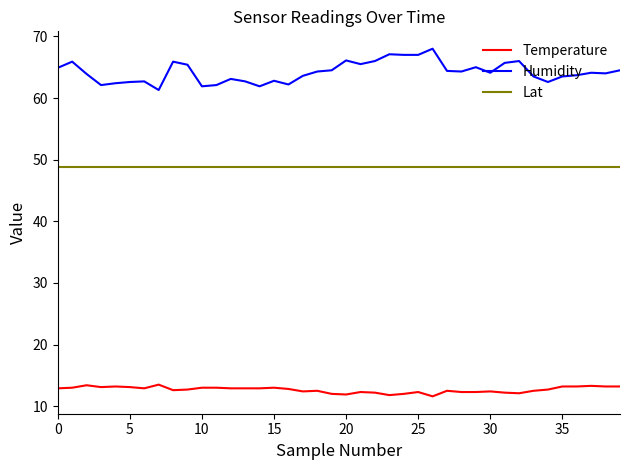

Is this an area chart (filled region under the line)?

No